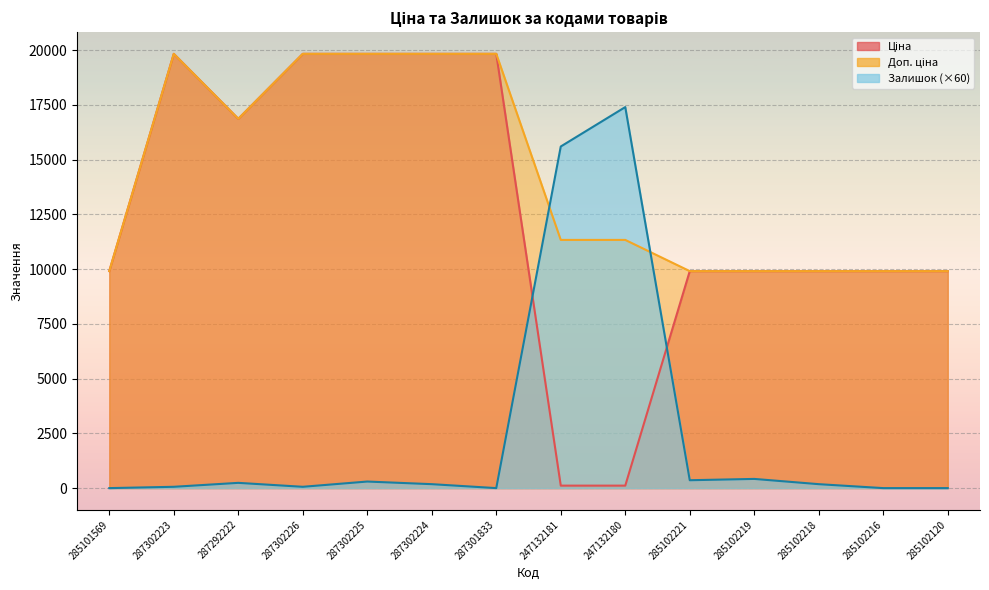

Which category has the lowest value in the Ціна series?

247132181